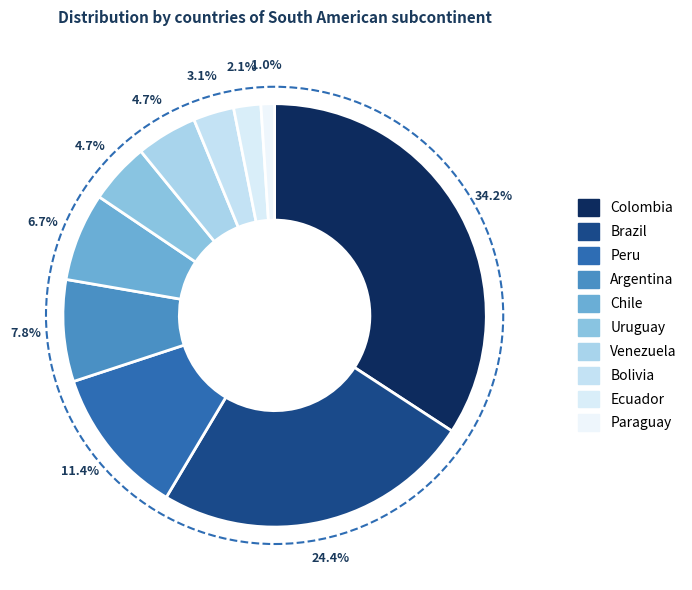

What is the total percentage of Chile and Bolivia?

9.8%